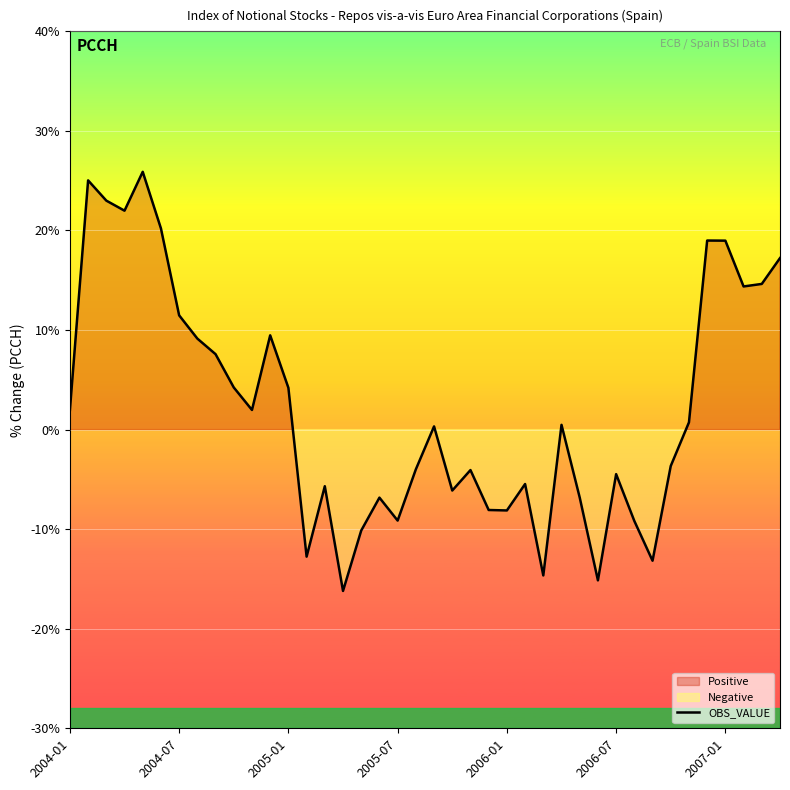

Count the number of values greater than 0.

21